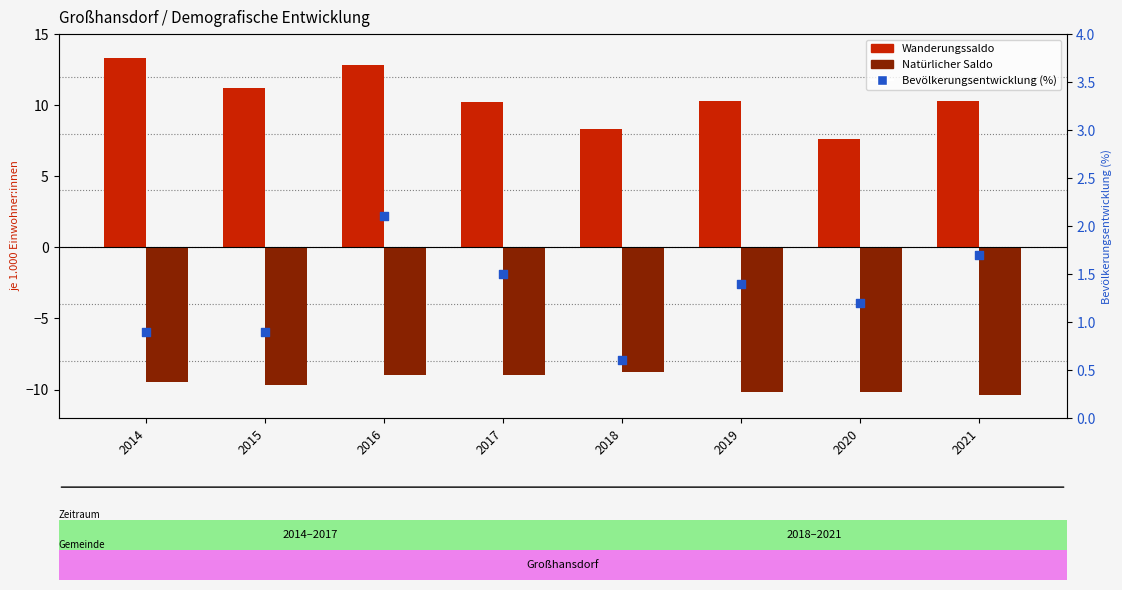

What is the total value across all series at 2015?

2.4